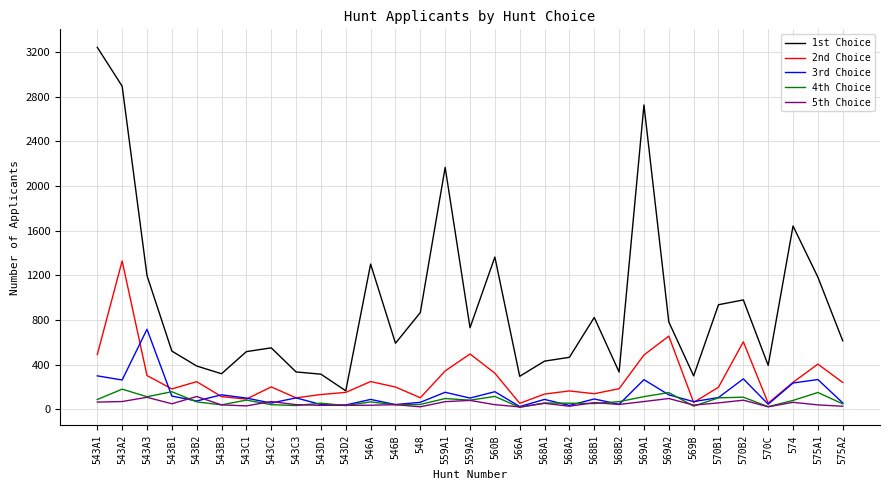

Which series has the widest spread of values?

1st Choice